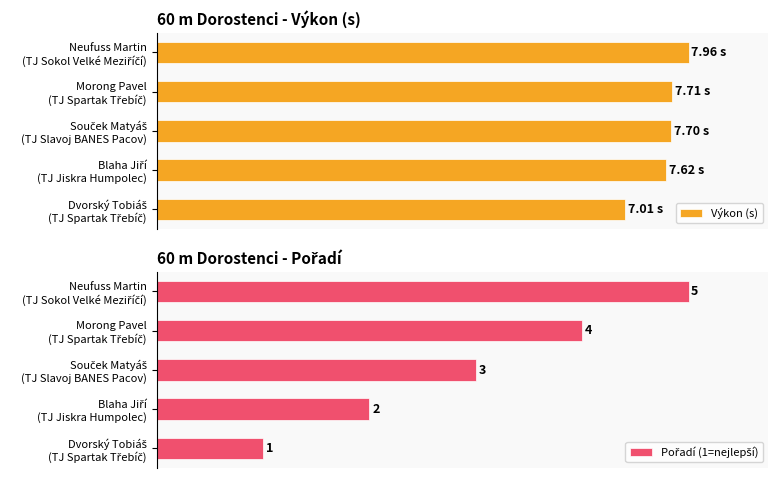

Count the number of data series in this chart.

2